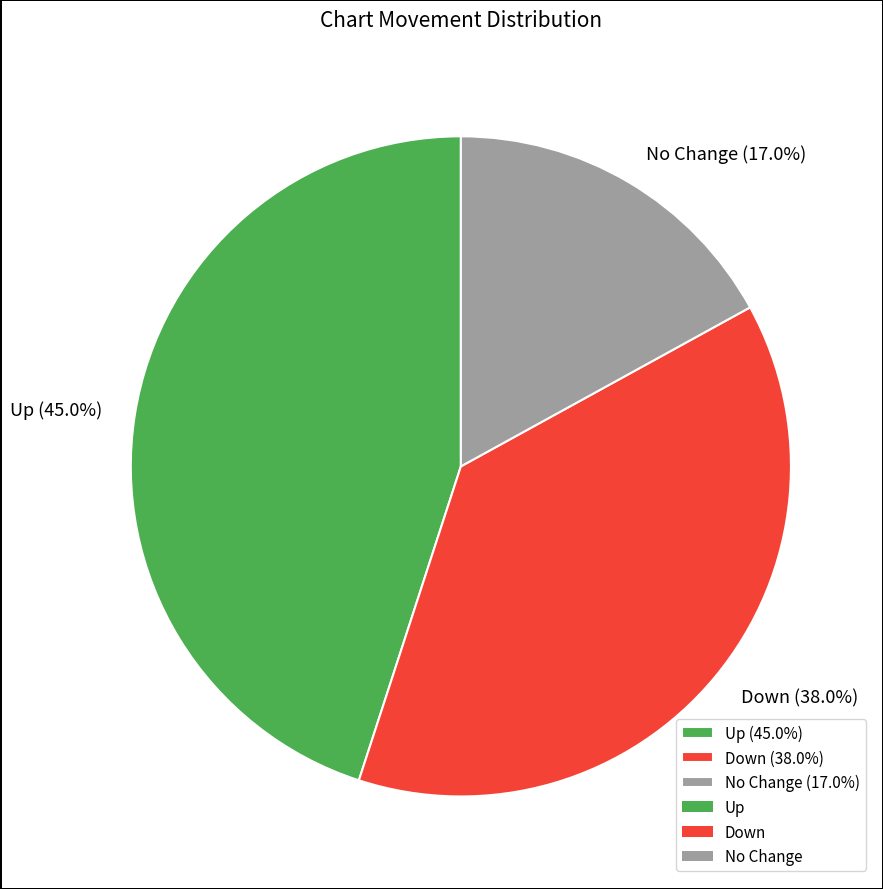

Combined, do No Change (17.0%) and Up (45.0%) account for over 50%?

Yes